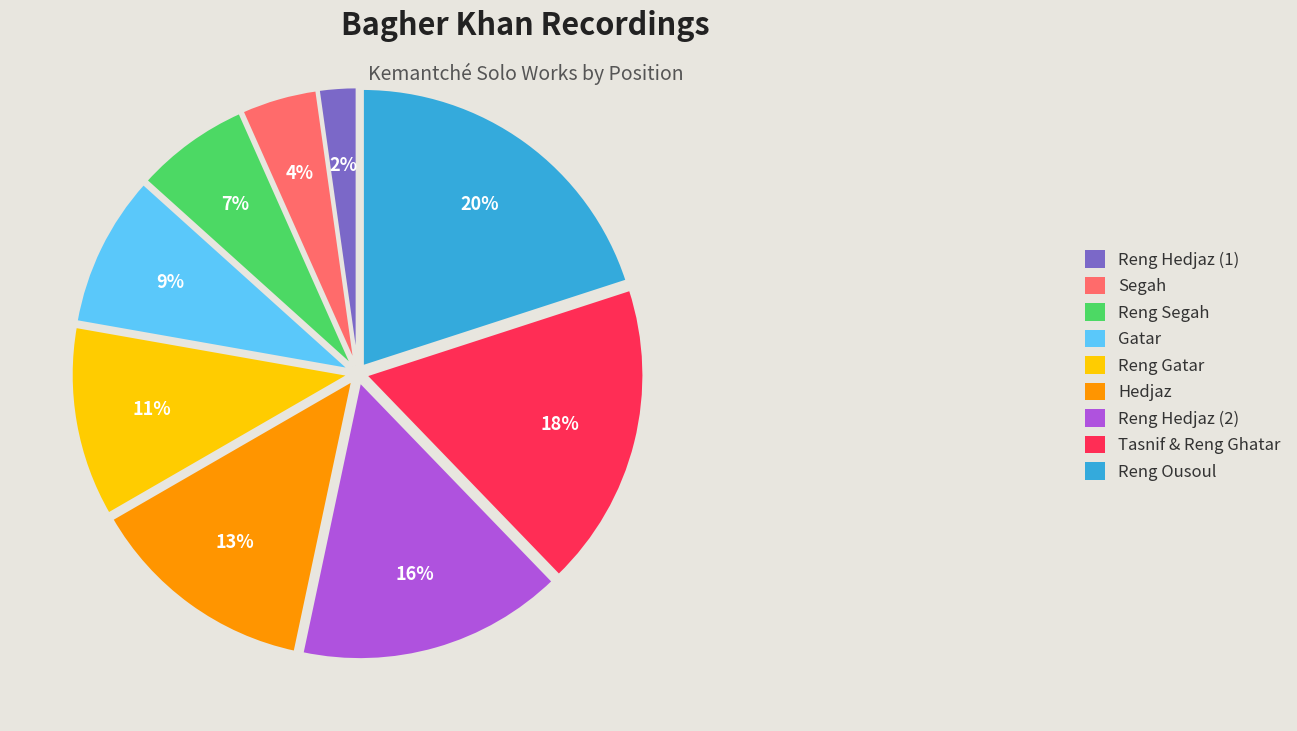

What is the smallest slice in the pie chart?

Reng Hedjaz (1)